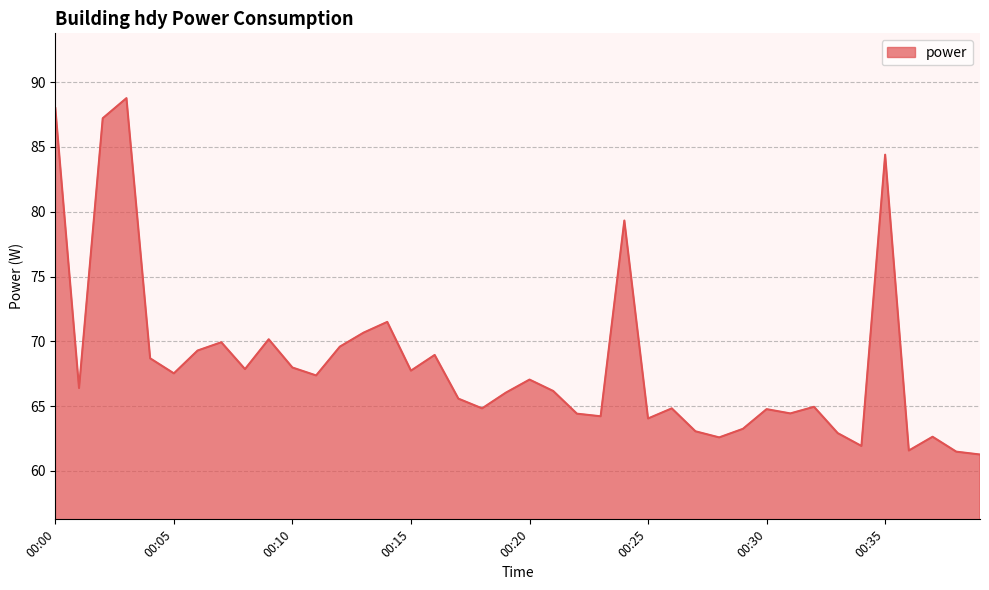

What is the smallest value displayed?

61.3